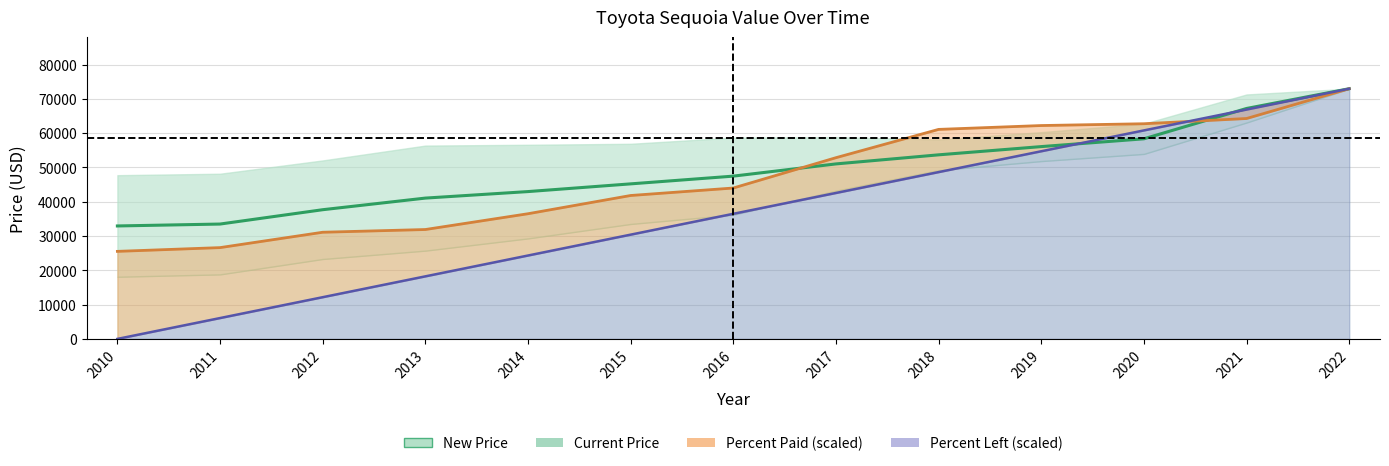

The Current Price series shows 53691.5 at 2018. True or false?

True